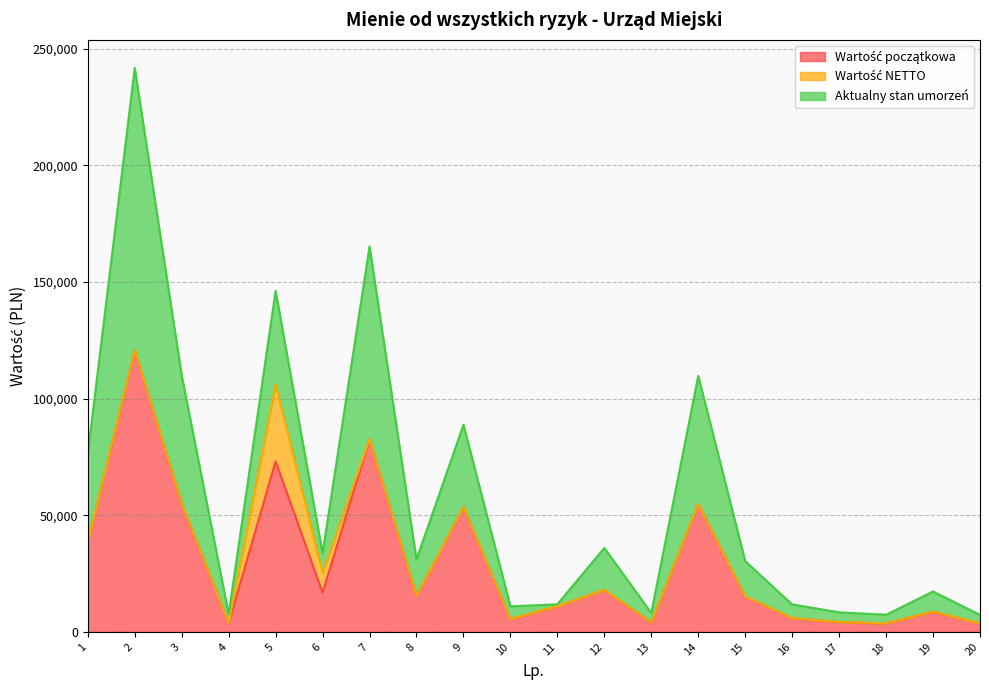

What is the approximate value of Wartość początkowa at 19?

8662.0